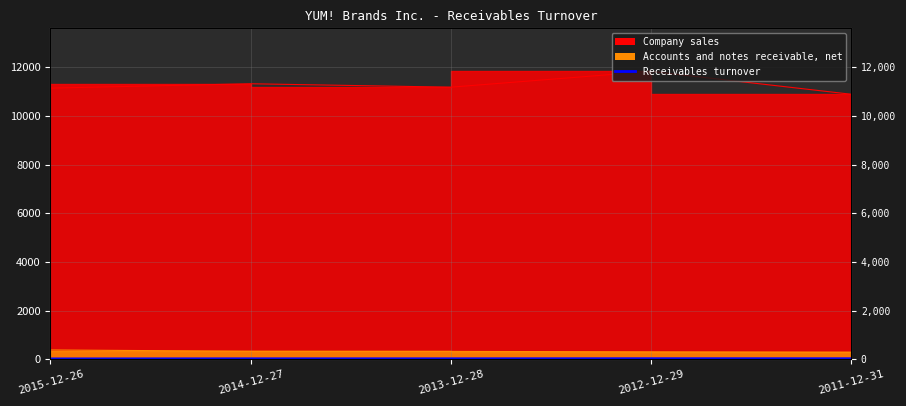

How many values in the Company sales series exceed 11184?

2